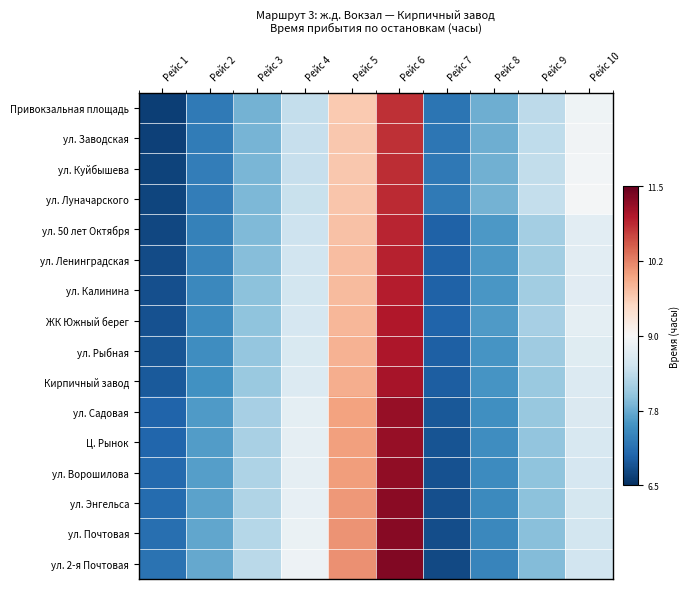

Which series changed the most between Рейс 4 and Рейс 7?

ул. 2-я Почтовая